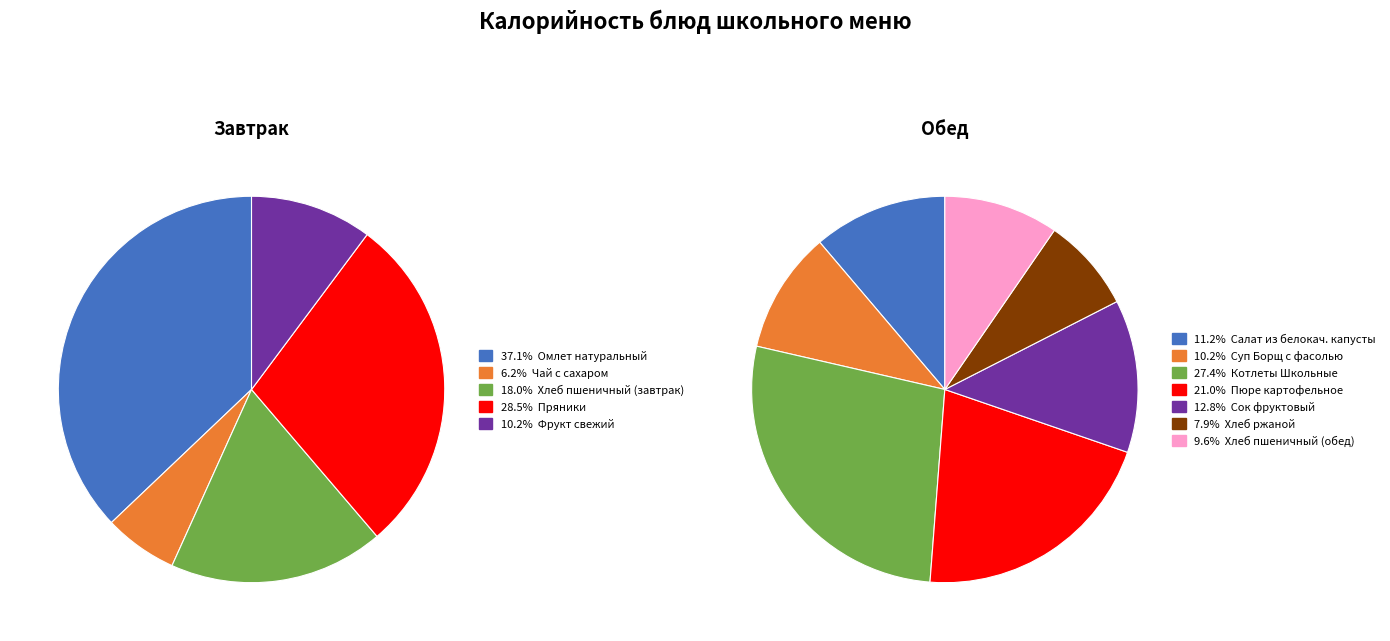

The Суп Борщ с фасолью slice represents 19% of the pie. True or false?

False